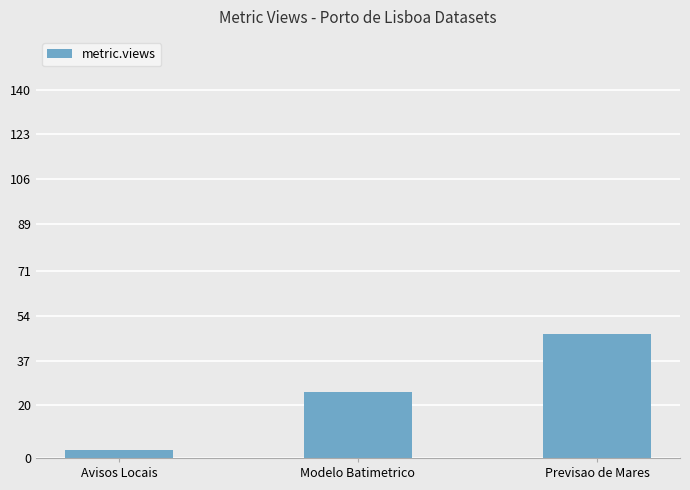

Is it true that the value at Modelo Batimetrico is 25?

True